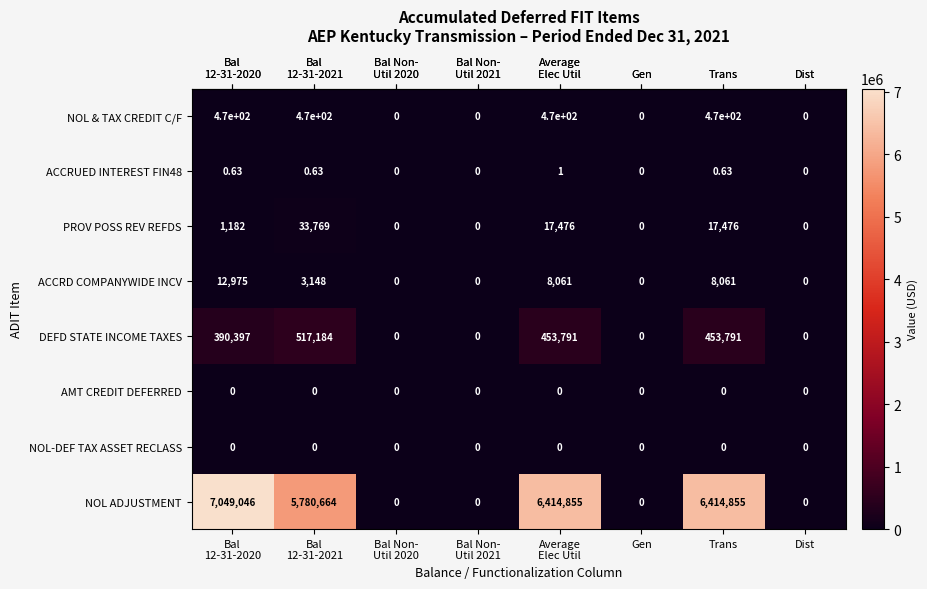

Count the number of categories in the chart.

8